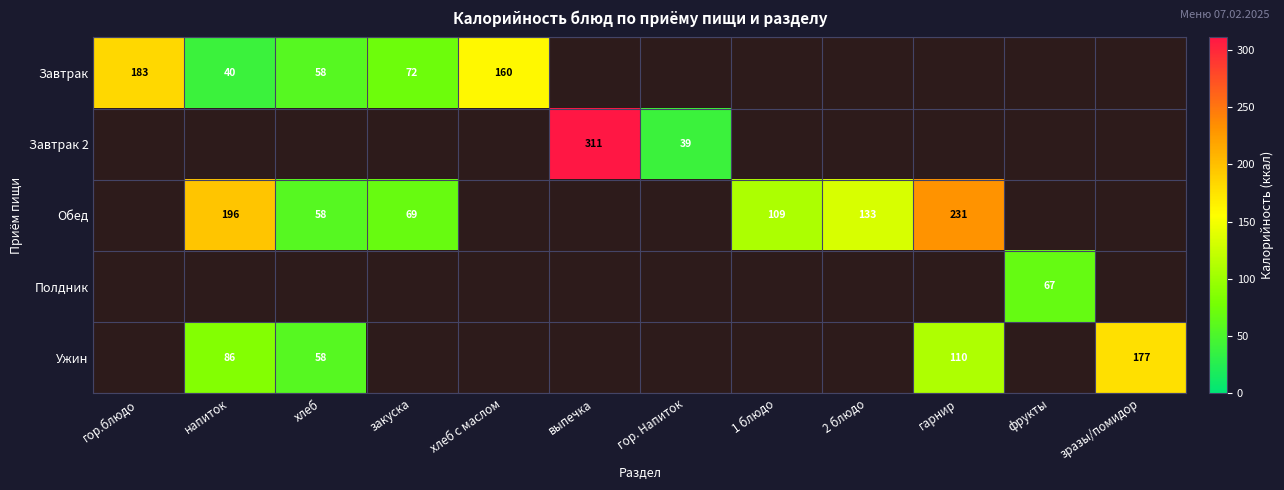

The value of Завтрак at хлеб is 58. True or false?

True